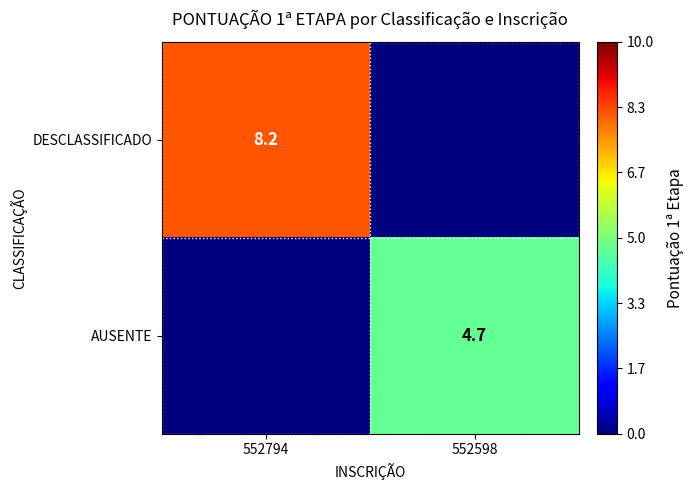

The value of DESCLASSIFICADO at 552794 is 12.2. True or false?

False